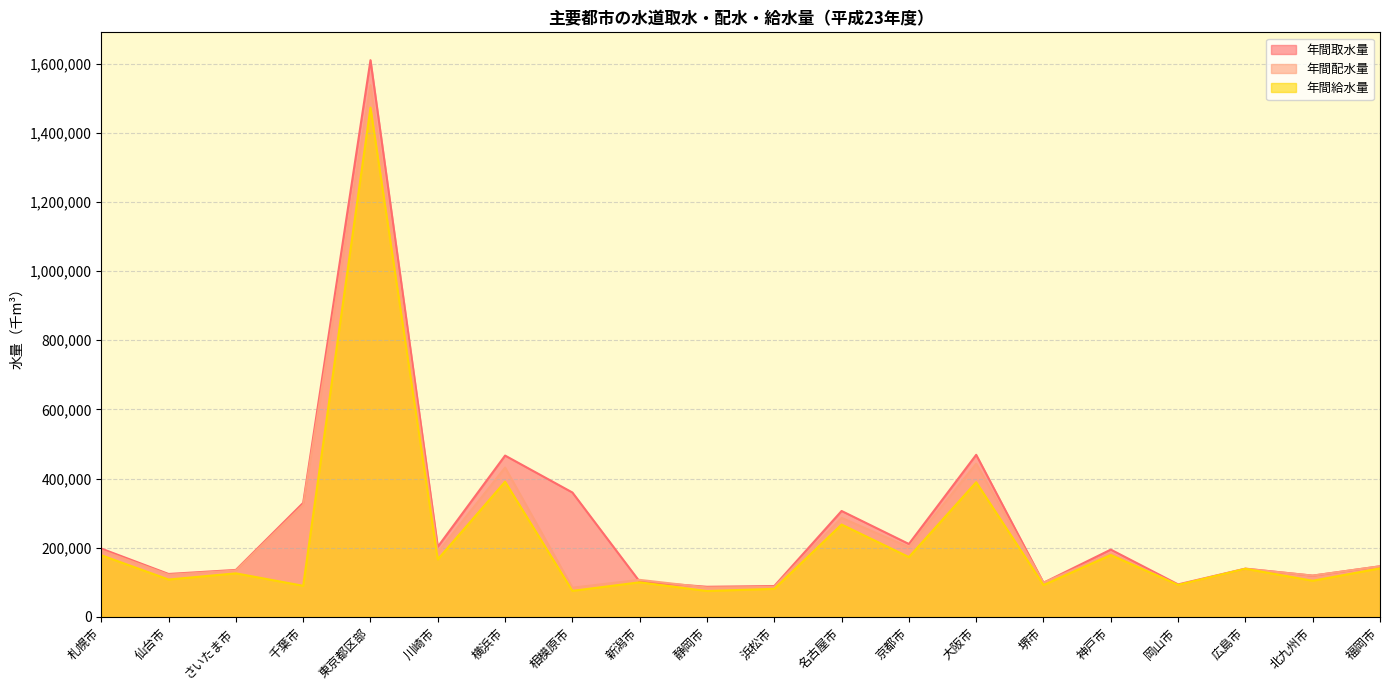

Does the chart have visible grid lines?

Yes